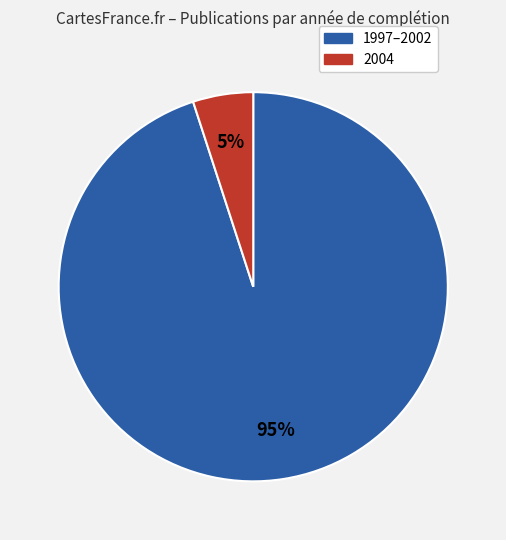

To the nearest percent, what is the difference between the largest and smallest slice percentages?

90%